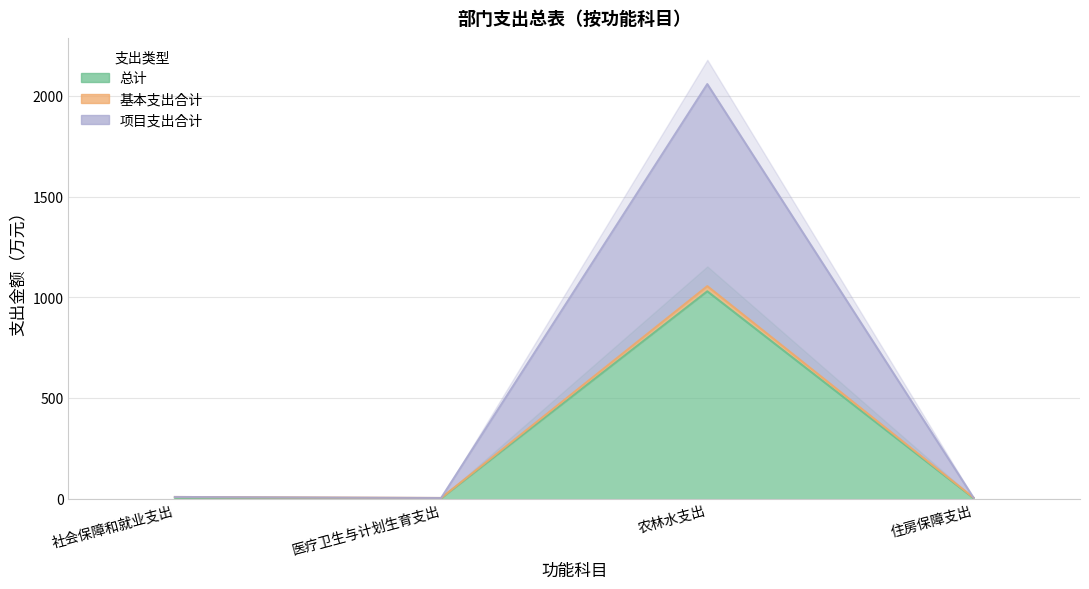

What is the difference between the maximum and minimum values in the 总计 series?

1028.2